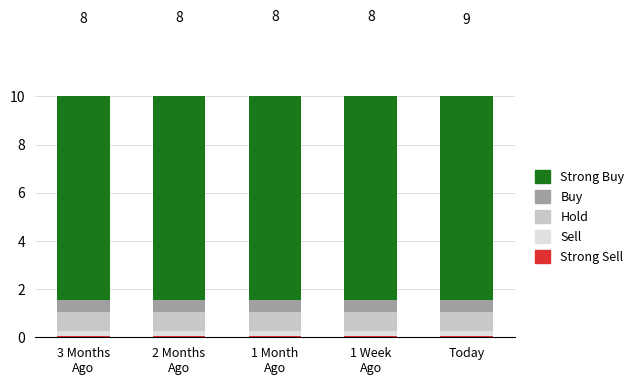

At which label is Strong Buy closest to 11?

Today